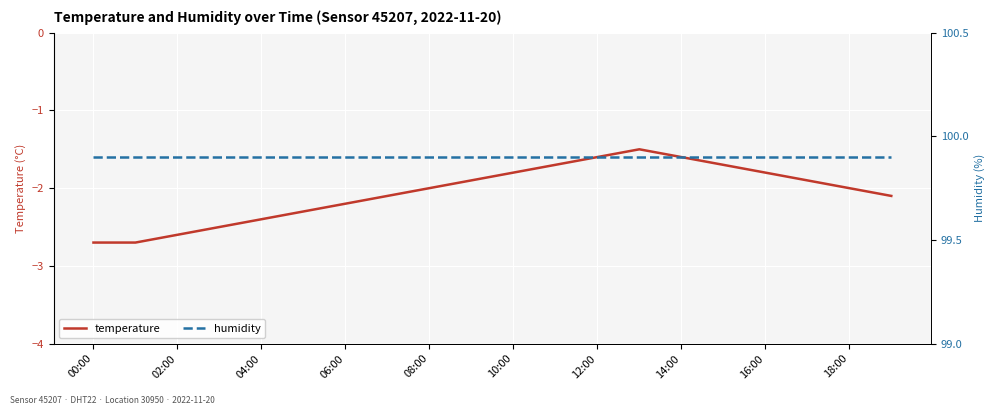

Which series has the widest spread of values?

temperature